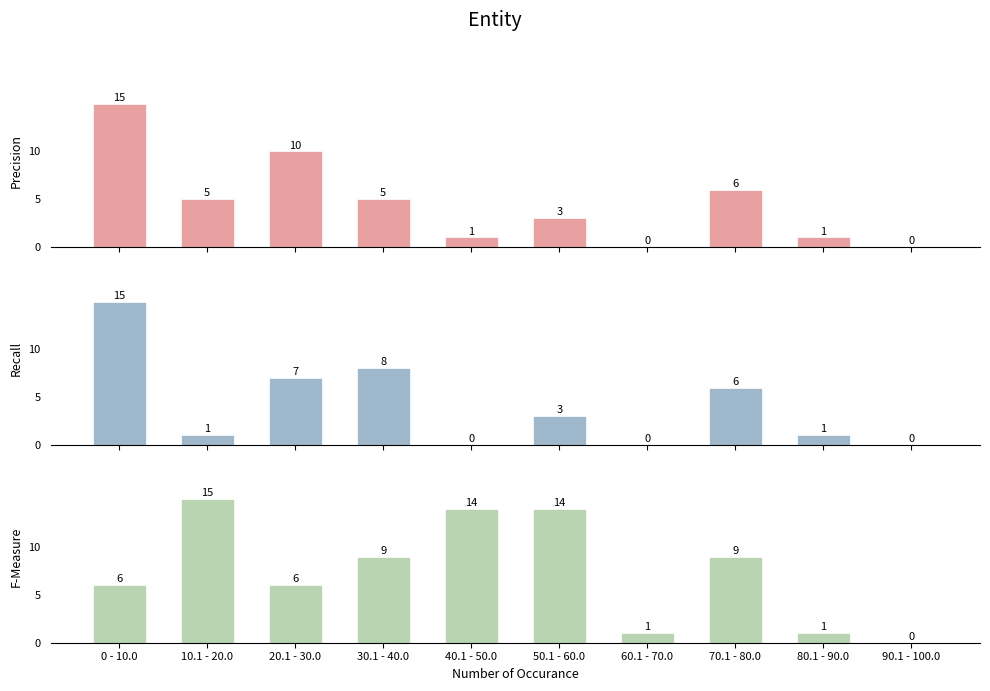

At which label does F-Measure reach its peak?

10.1 - 20.0